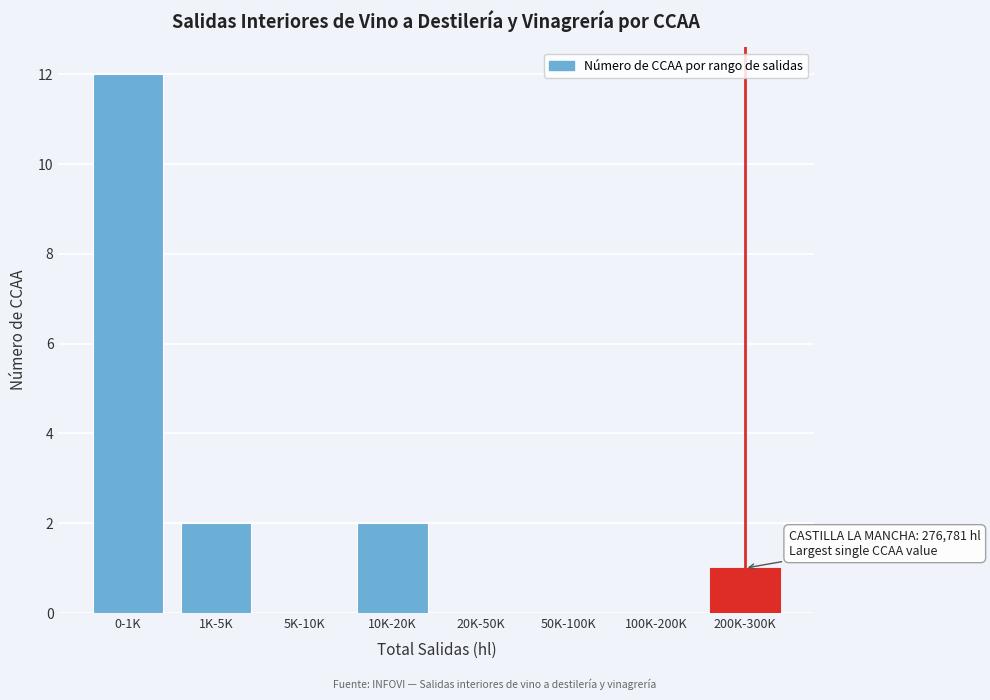

Reading right to left, what are all the values shown in this chart?

200K-300K=1	100K-200K=0	50K-100K=0	20K-50K=0	10K-20K=2	5K-10K=0	1K-5K=2	0-1K=12